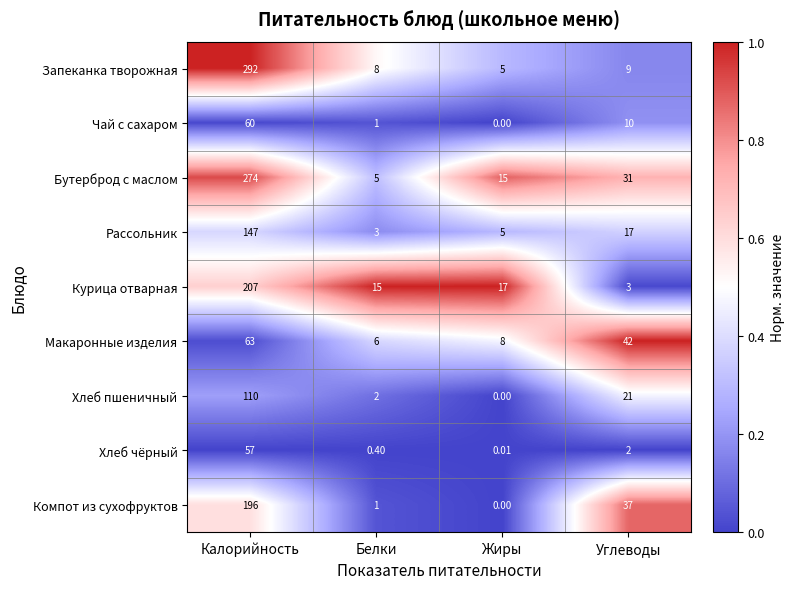

Where does the Хлеб чёрный series first go above 2?

Калорийность